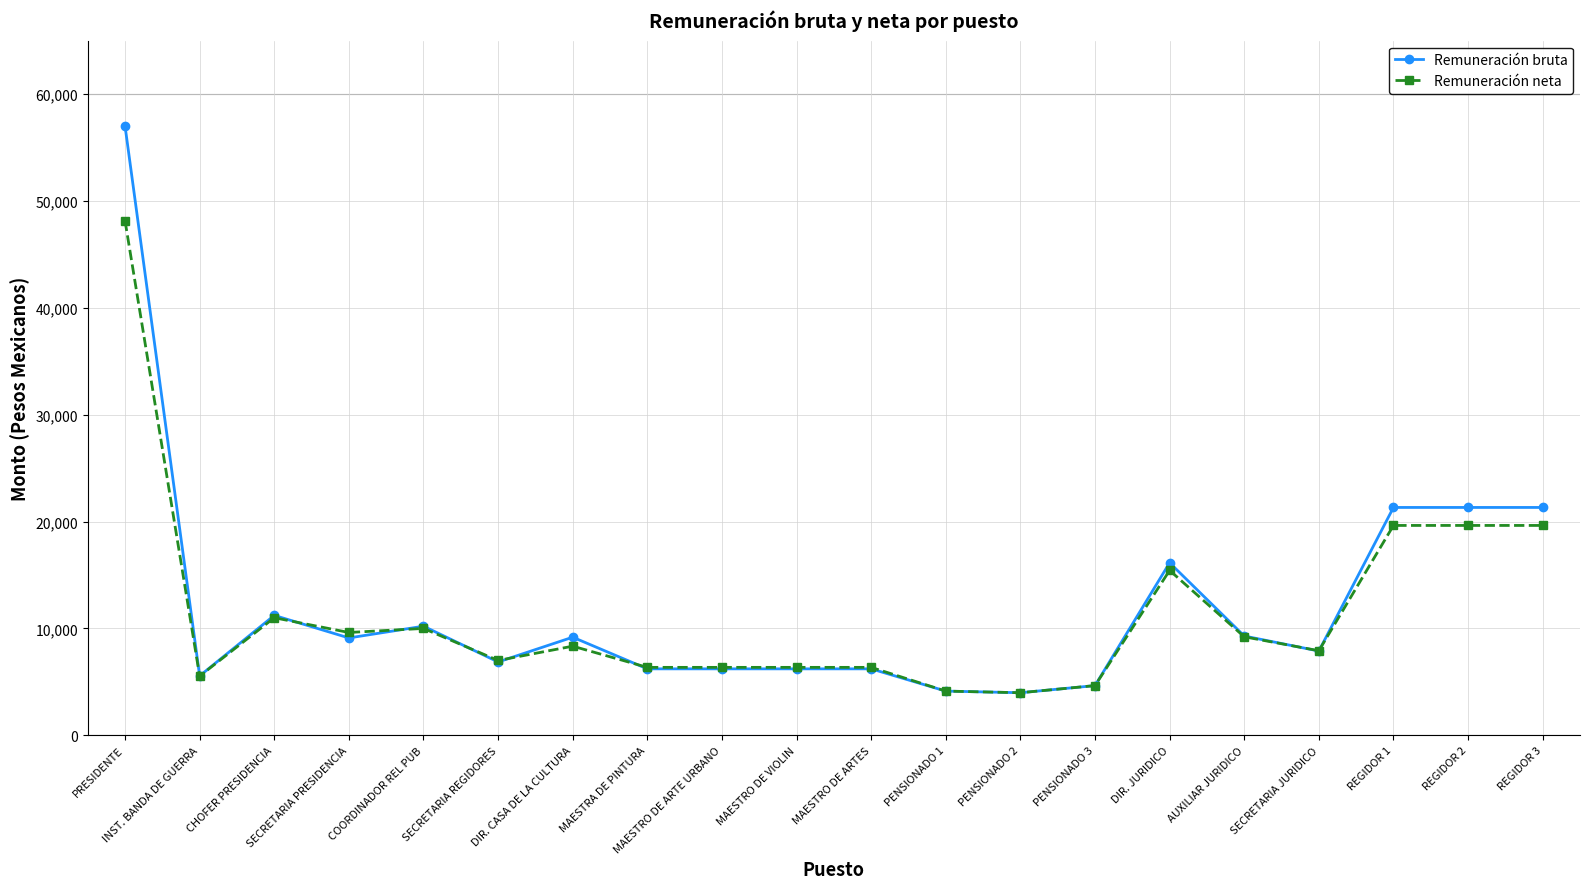

What is the label of the 15th point from the right?

SECRETARIA REGIDORES